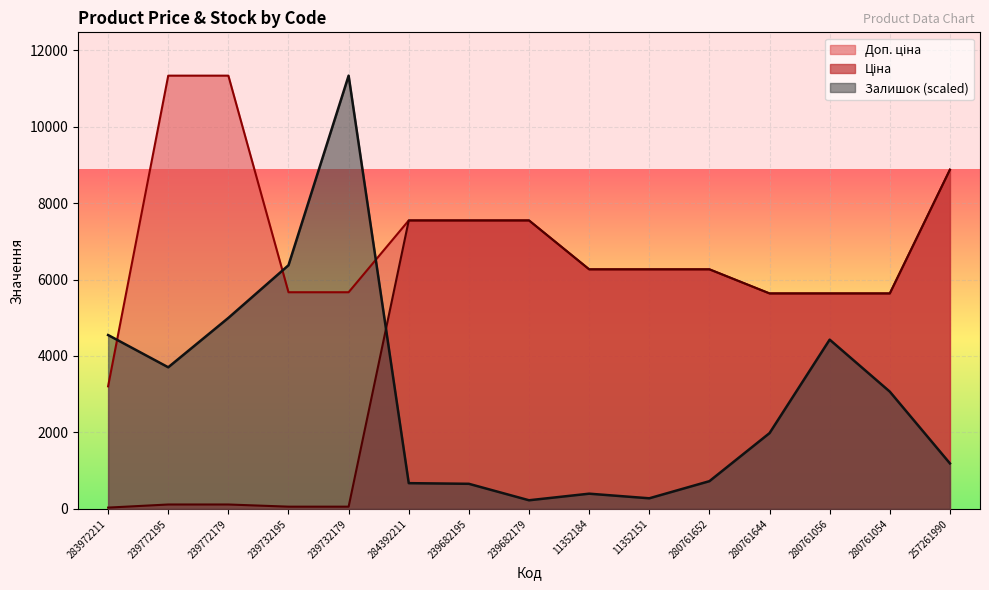

What is the maximum value shown in the chart?

11334.0